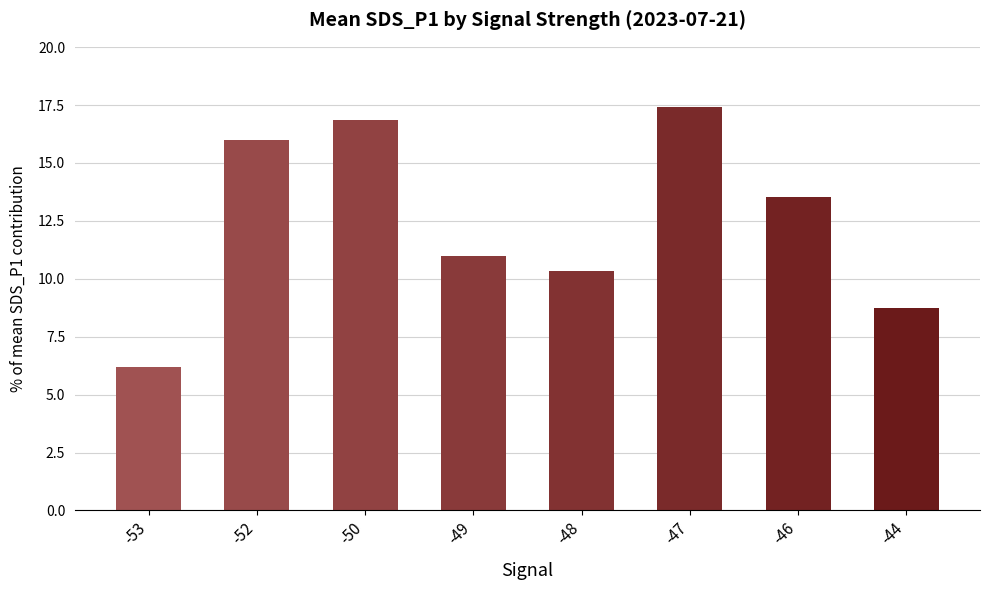

Rank the categories by value from lowest to highest.

-53, -44, -48, -49, -46, -52, -50, -47